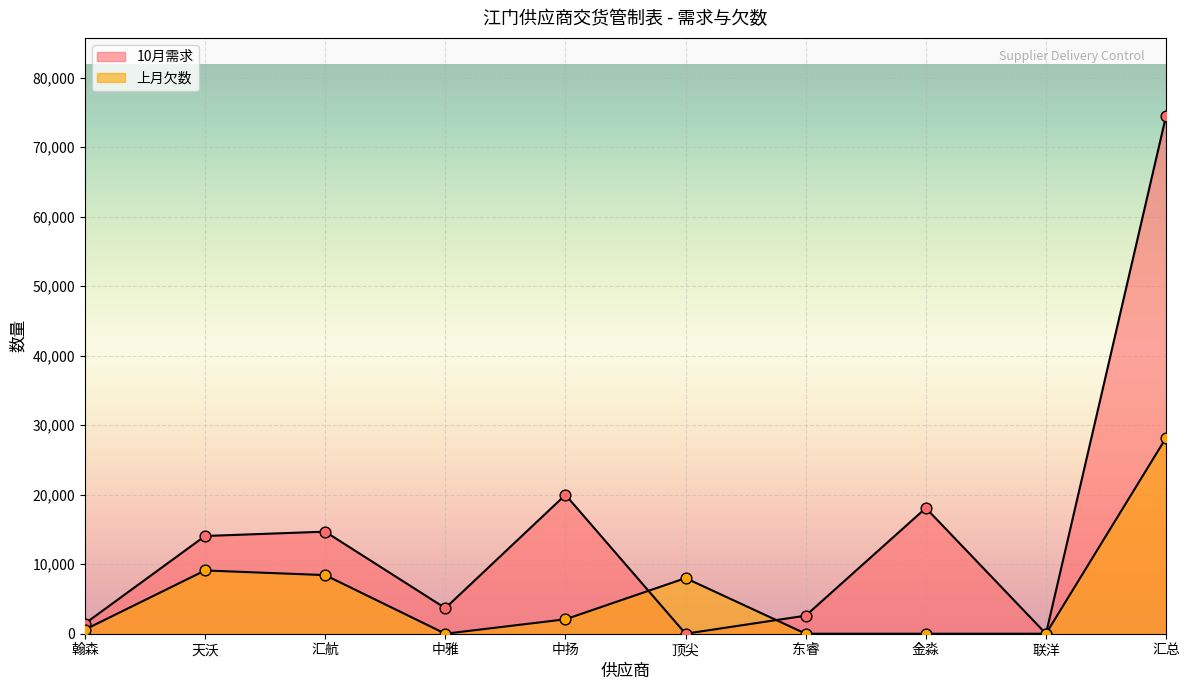

Is the value of 10月需求 at 中雅 greater than the value of 上月欠数 at 汇航?

No